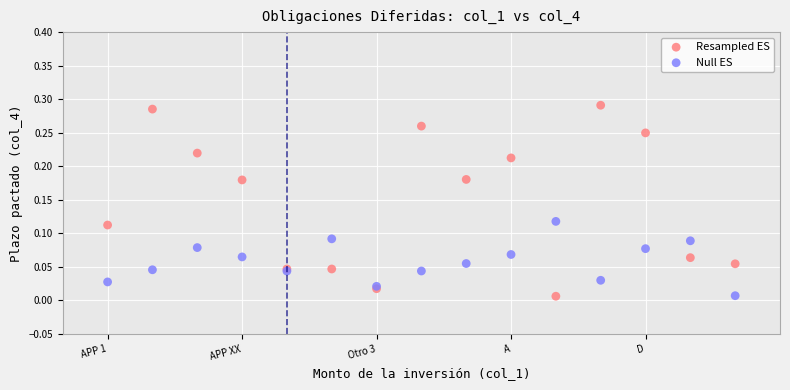

Which series contains the highest Y value?

Resampled ES